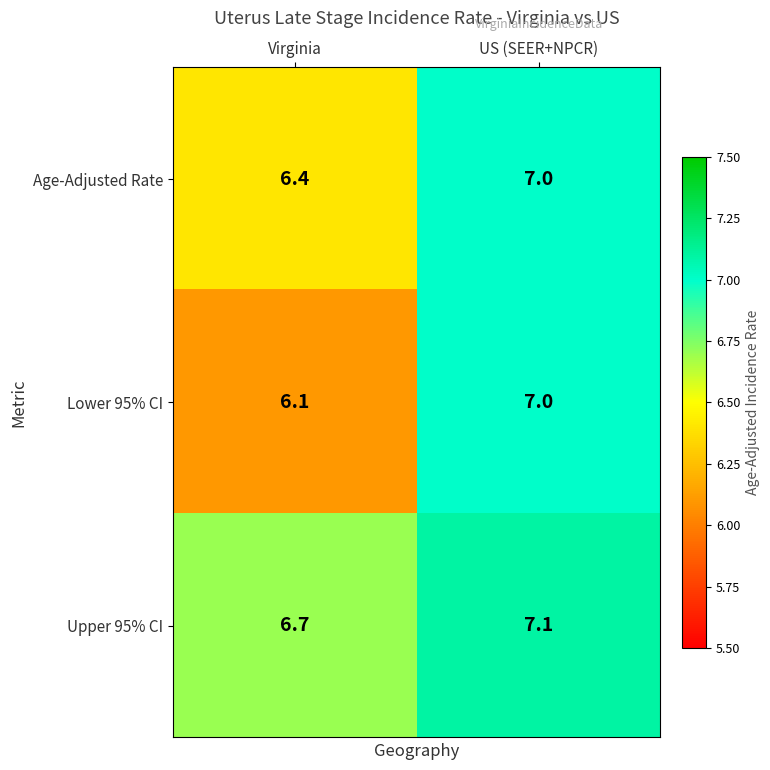

What is the greatest value displayed?

7.1